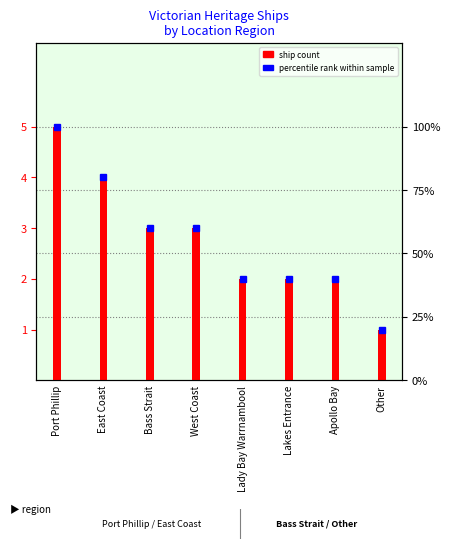

Reading left to right, extract all data points from this chart.

Port Phillip=5	East Coast=4	Bass Strait=3	West Coast=3	Lady Bay Warrnambool=2	Lakes Entrance=2	Apollo Bay=2	Other=1